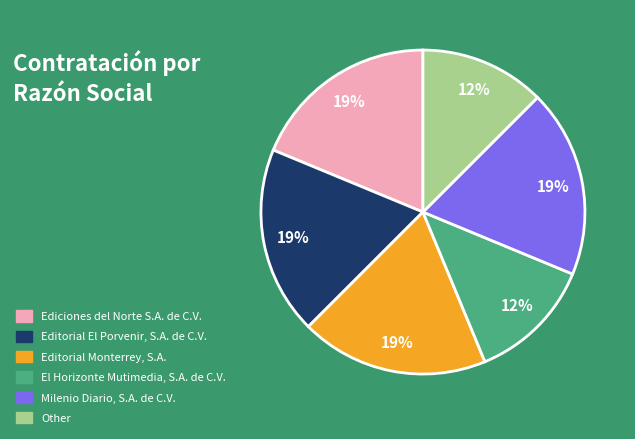

Is the sum of Ediciones del Norte S.A. de C.V. and Other greater than half?

No